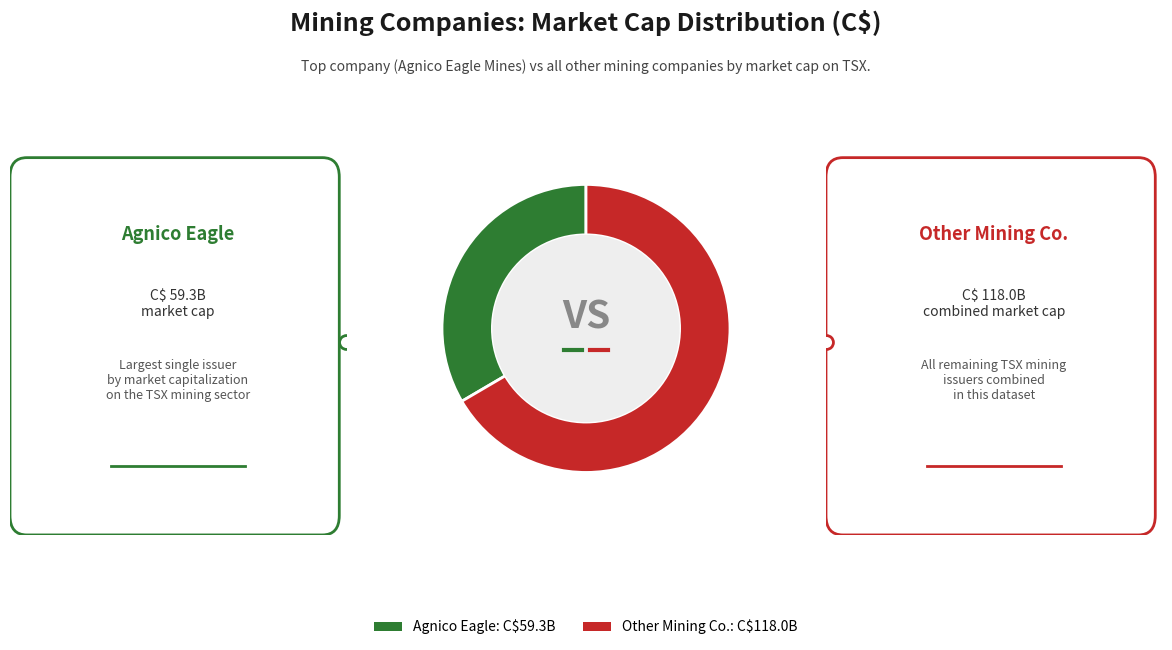

True or false: Agnico Eagle: C$59.3B accounts for 33% of the total.

True